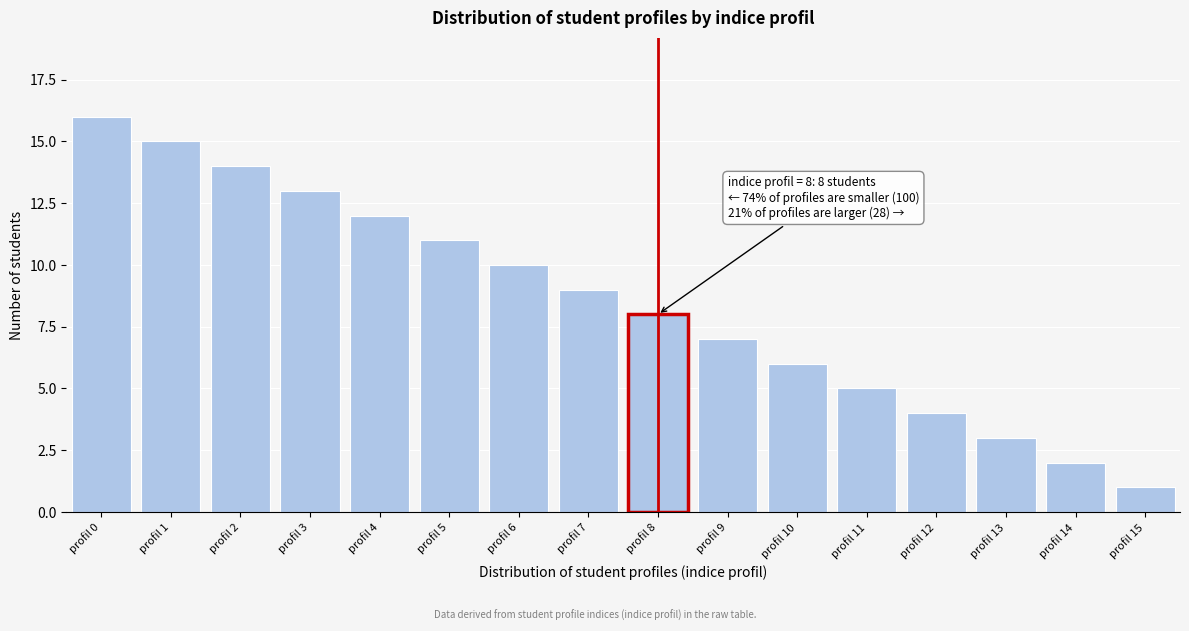

Reading left to right, list all the values displayed in this chart.

profil 0=16	profil 1=15	profil 2=14	profil 3=13	profil 4=12	profil 5=11	profil 6=10	profil 7=9	profil 8=8	profil 9=7	profil 10=6	profil 11=5	profil 12=4	profil 13=3	profil 14=2	profil 15=1